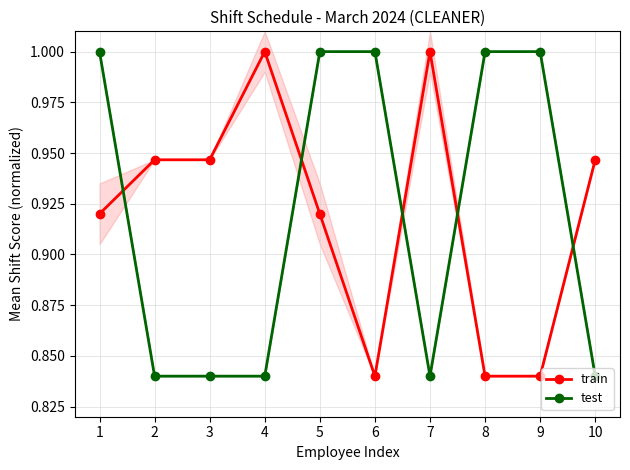

How many lines are shown in the chart?

2